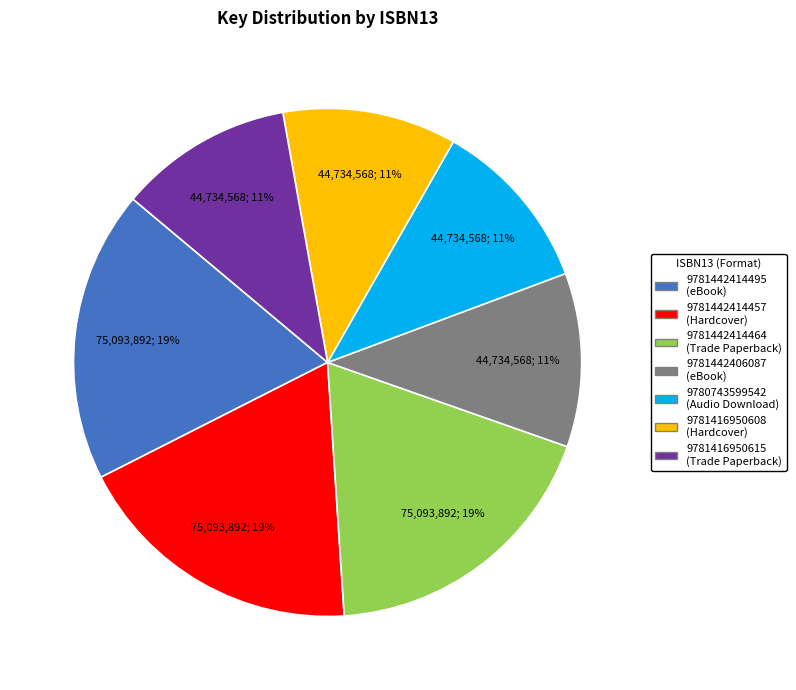

Does any single category account for the majority?

No